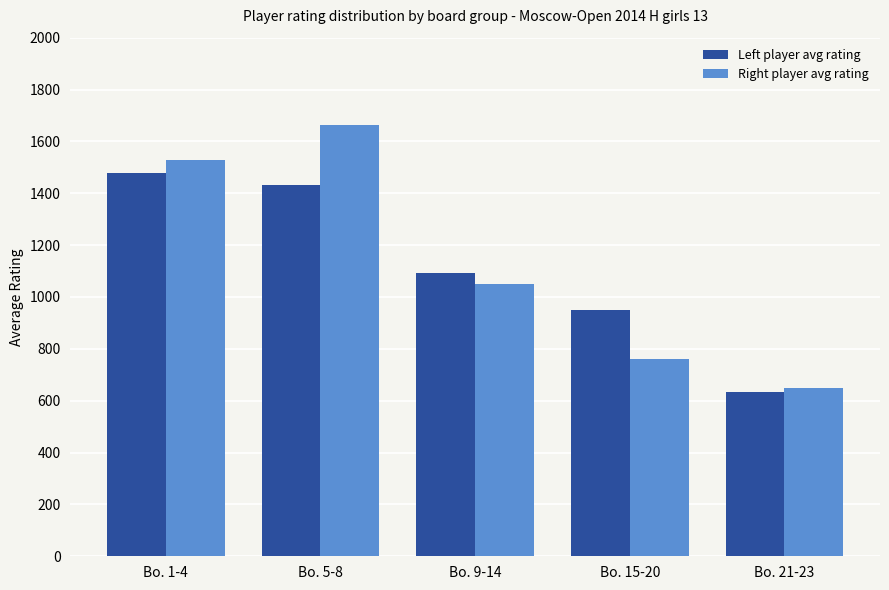

What is the average value of the Right player avg rating series?

1129.7